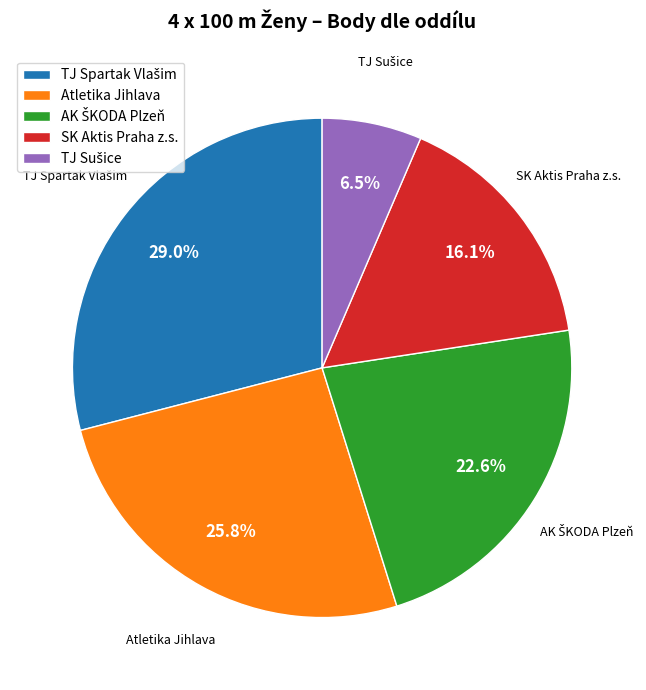

Is there a majority slice in this chart?

No